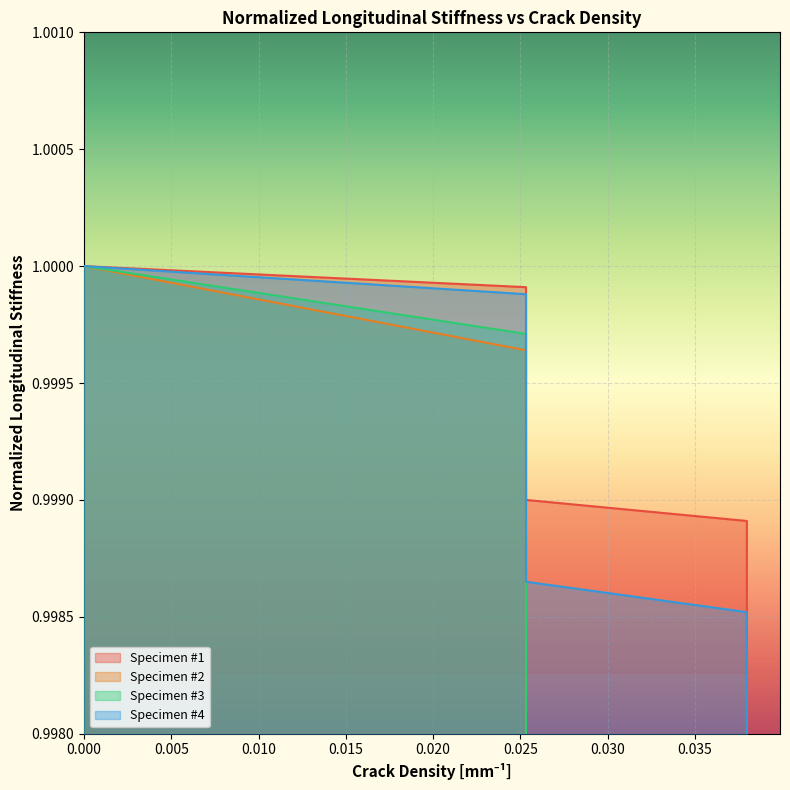

Reading right to left, list all the values displayed in this chart.

Specimen #1: 1.0	1.0	1.0	1.0	1.0	1.0	1.0	1.0	1.0	1.0	1.0	1.0	1.0	1.0	1.0	1.0	1.0	1.0	1.0	1.0
Specimen #2: 1.0	1.0	1.0	1.0	1.0	1.0	1.0	1.0	1.0	1.0	1.0	1.0	1.0	1.0	1.0	1.0	1.0	1.0	1.0	1.0
Specimen #3: 1.0	1.0	1.0	1.0	1.0	1.0	1.0	1.0	1.0	1.0	1.0	1.0	1.0	1.0	1.0	1.0	1.0	1.0	1.0	1.0
Specimen #4: 1.0	1.0	1.0	1.0	1.0	1.0	1.0	1.0	1.0	1.0	1.0	1.0	1.0	1.0	1.0	1.0	1.0	1.0	1.0	1.0